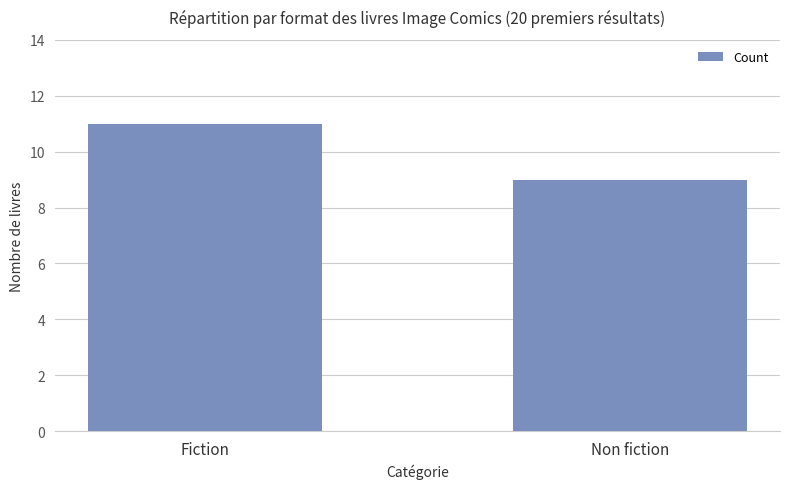

What is the ratio of the value at Non fiction to the value at Fiction?

0.8